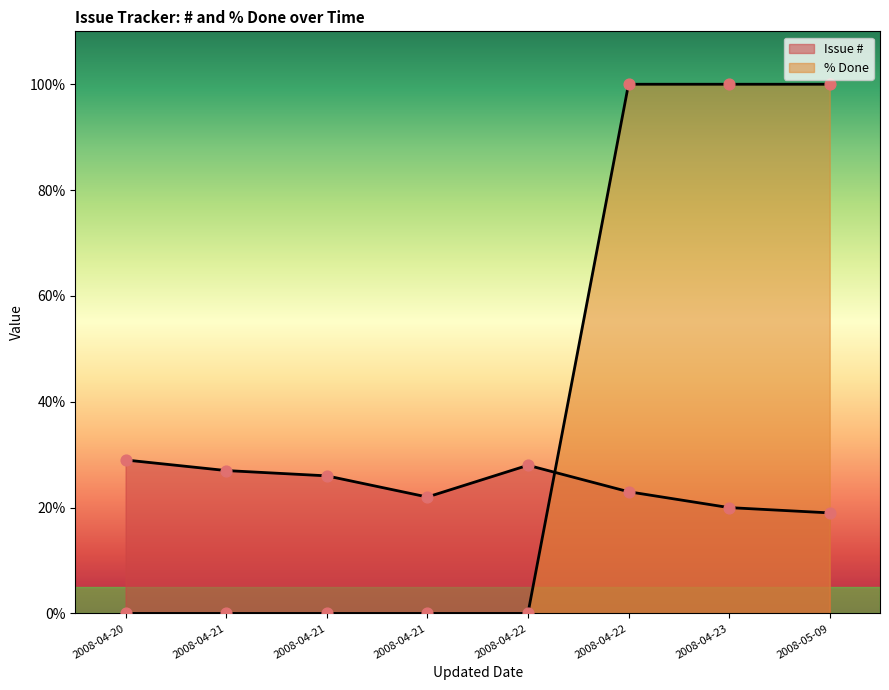

Which series contains the highest Y value?

% Done